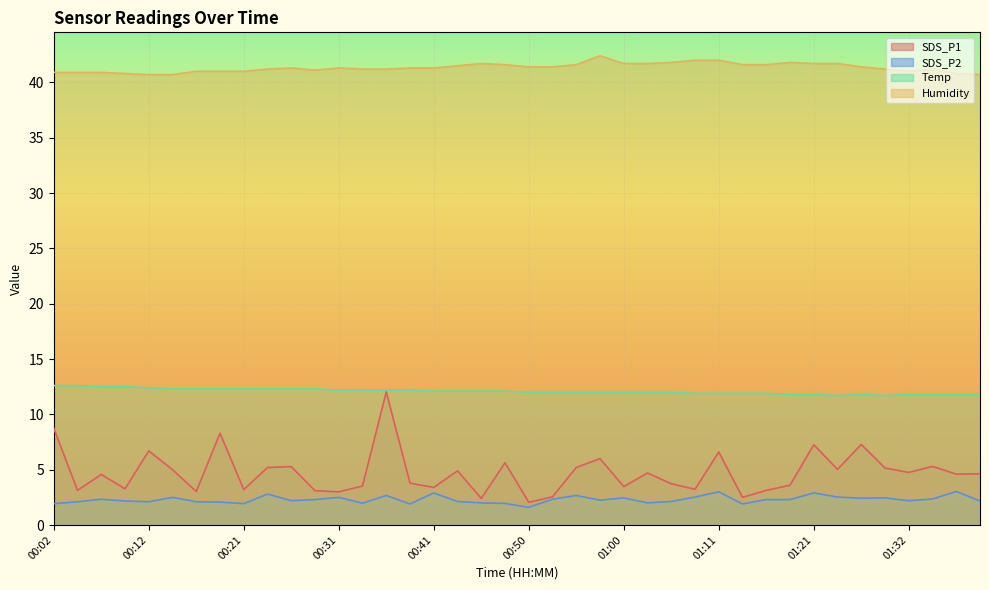

What is the sum of all Humidity values?

1653.3